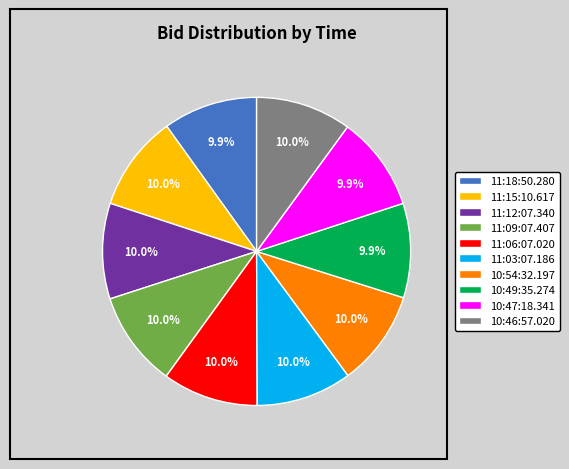

What percentage is NOT represented by 11:06:07.020?

90.0%